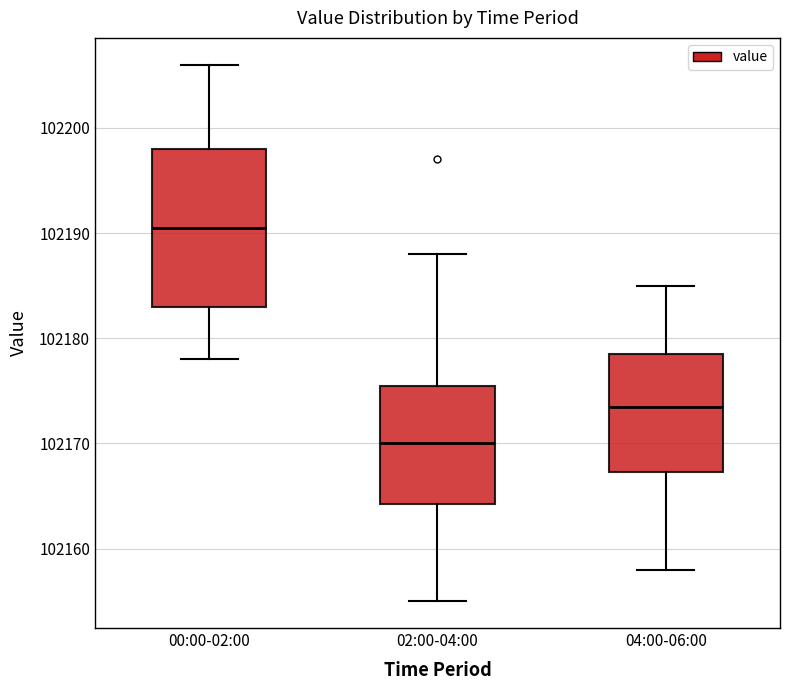

Reading left to right, transcribe this box plot: for each box, give where its median line is, the range the box spans, and where its two whiskers end, as read against the y-axis. The values are not printed on the chart, so give them approximately, as read against the axis.

00:00-02:00: median 102191, box 102183 to 102198, whiskers 102178 to 102206
02:00-04:00: median 102170, box 102164 to 102176, whiskers 102155 to 102188
04:00-06:00: median 102174, box 102167 to 102179, whiskers 102158 to 102185